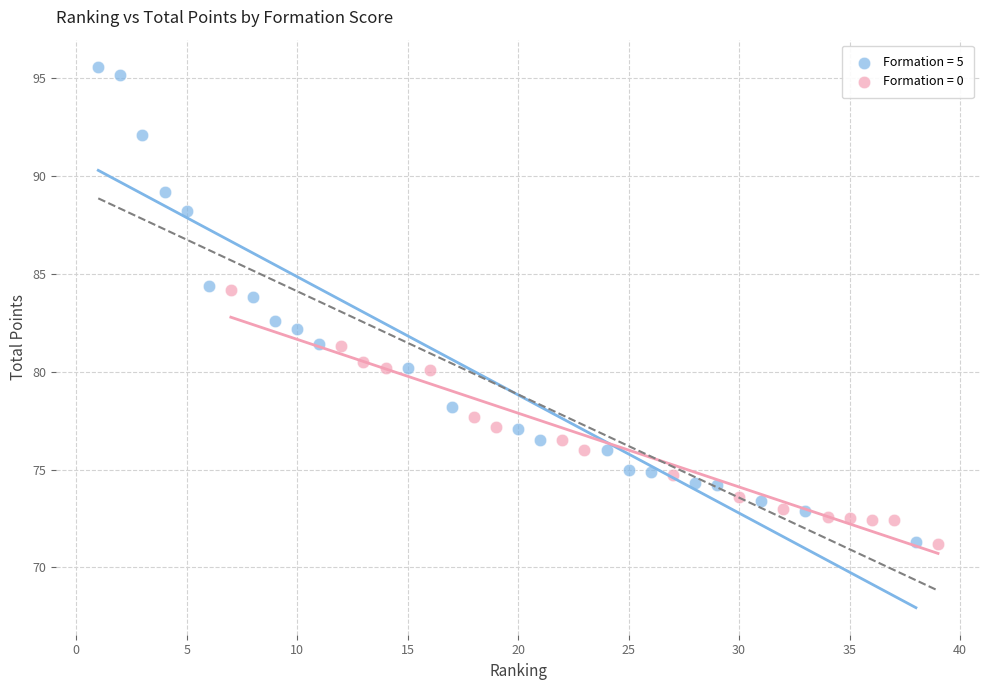

Which series has the largest Y range (max minus min)?

Formation = 5